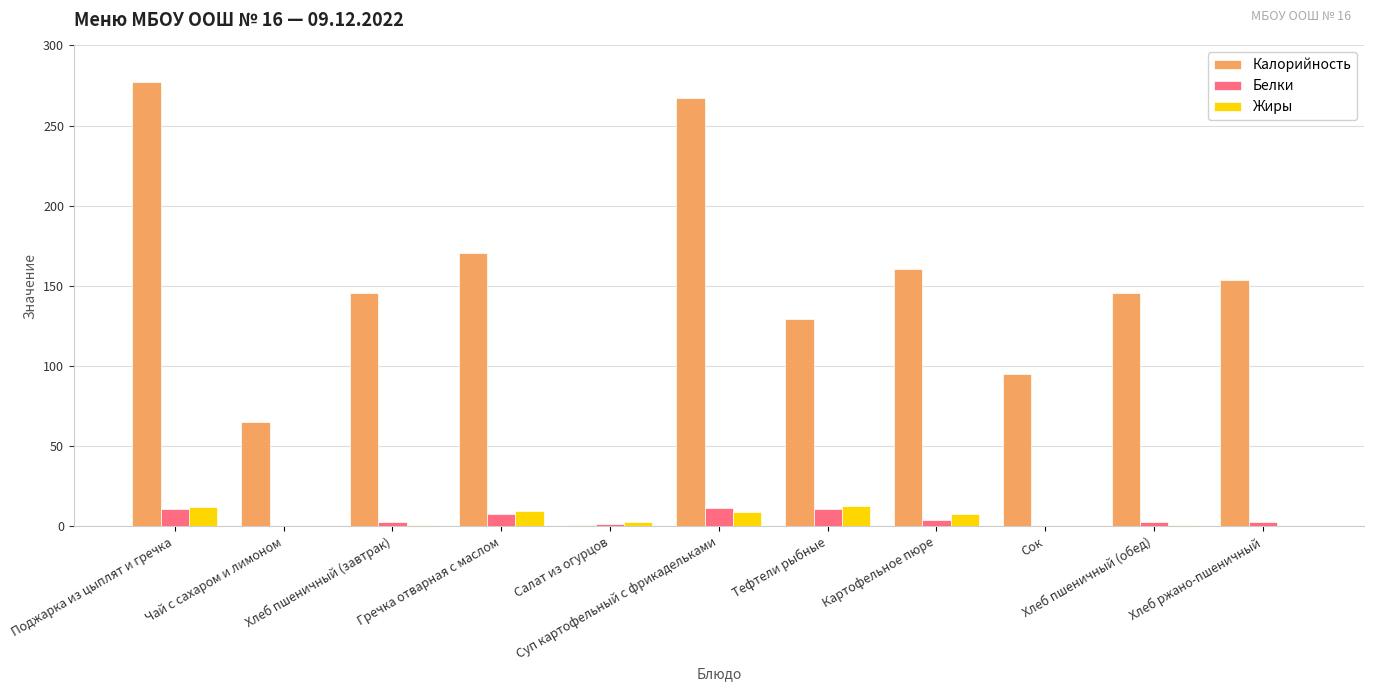

How many data points does each series have?

11